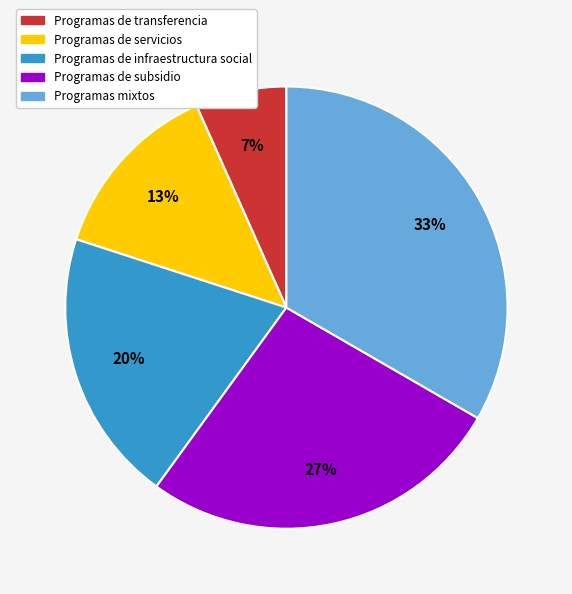

How many slices are in this pie chart?

5